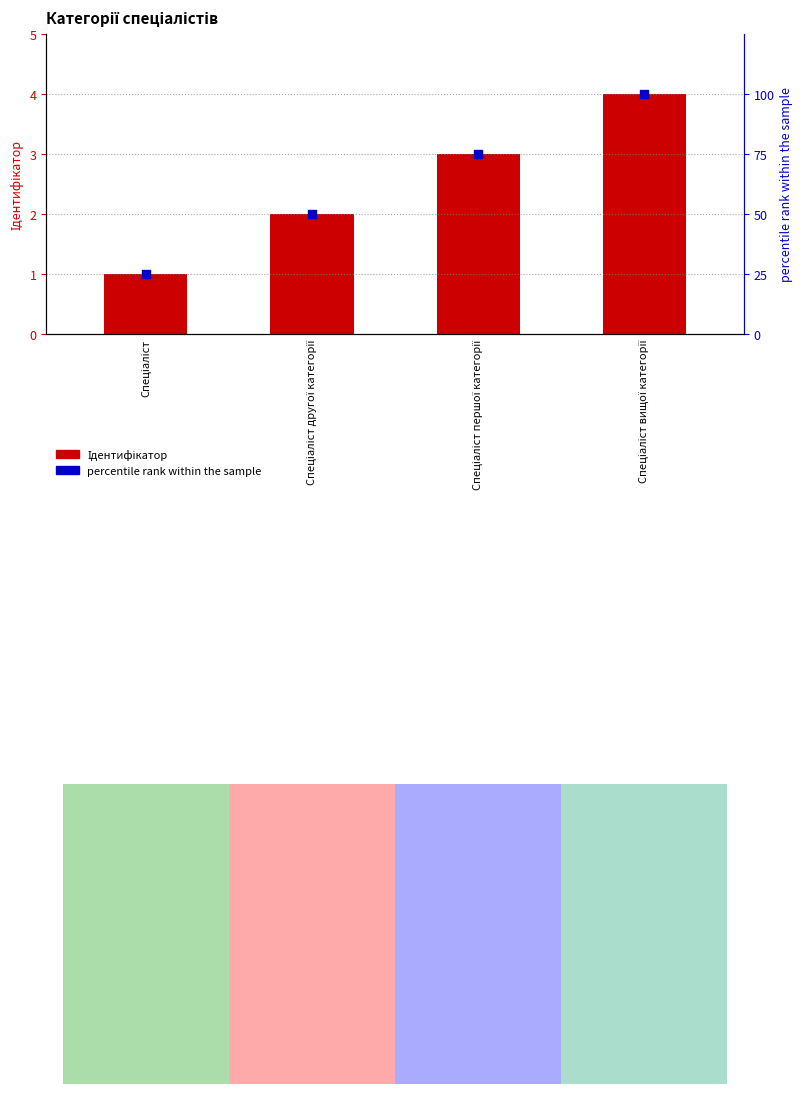

Which series has the largest Y range (max minus min)?

percentile rank within the sample